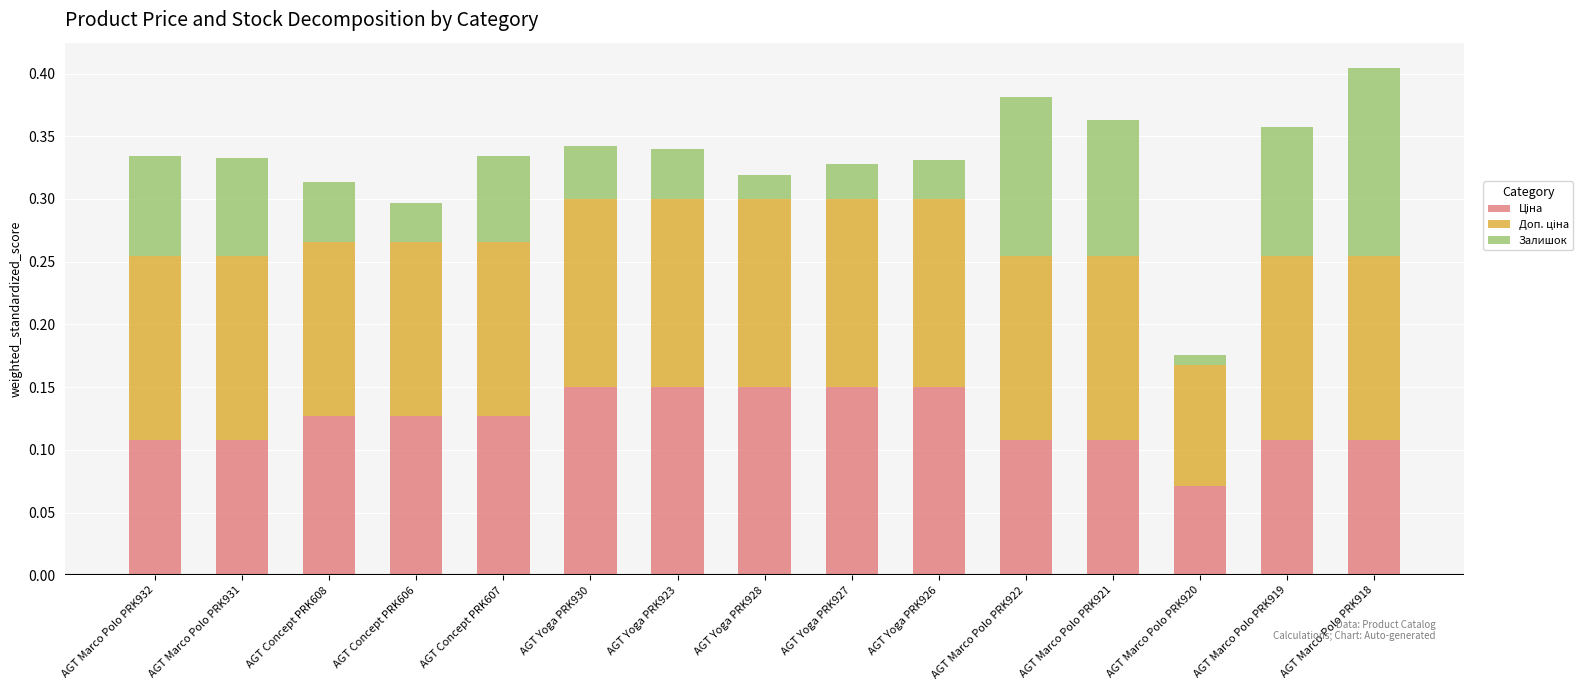

What is the total value across all series at AGT Yoga PRK930?

0.3